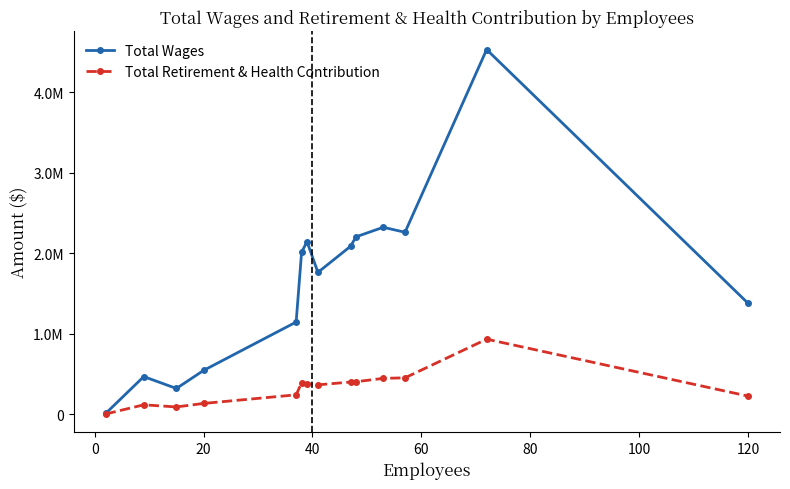

True or false: Total Wages and Total Retirement & Health Contribution cross at least once.

False